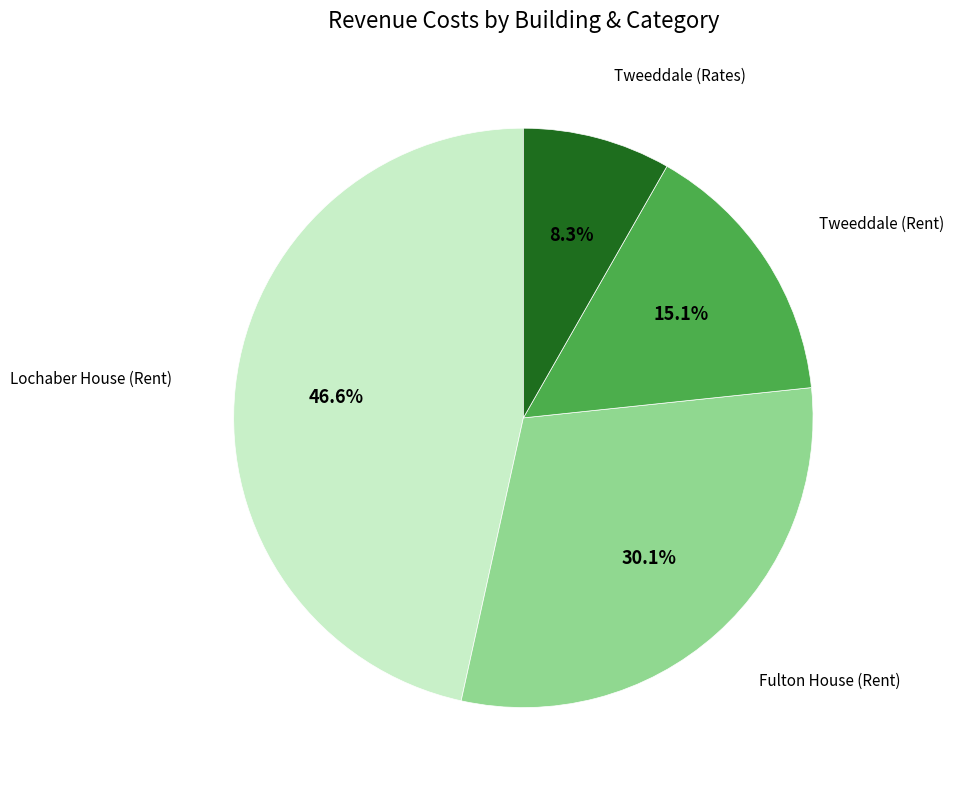

Is there a majority slice in this chart?

No